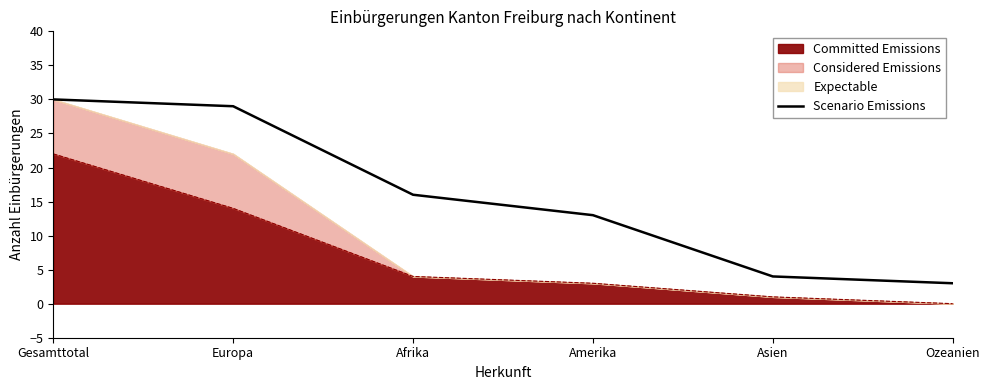

Which has a higher value, Asien or Gesamttotal?

Gesamttotal